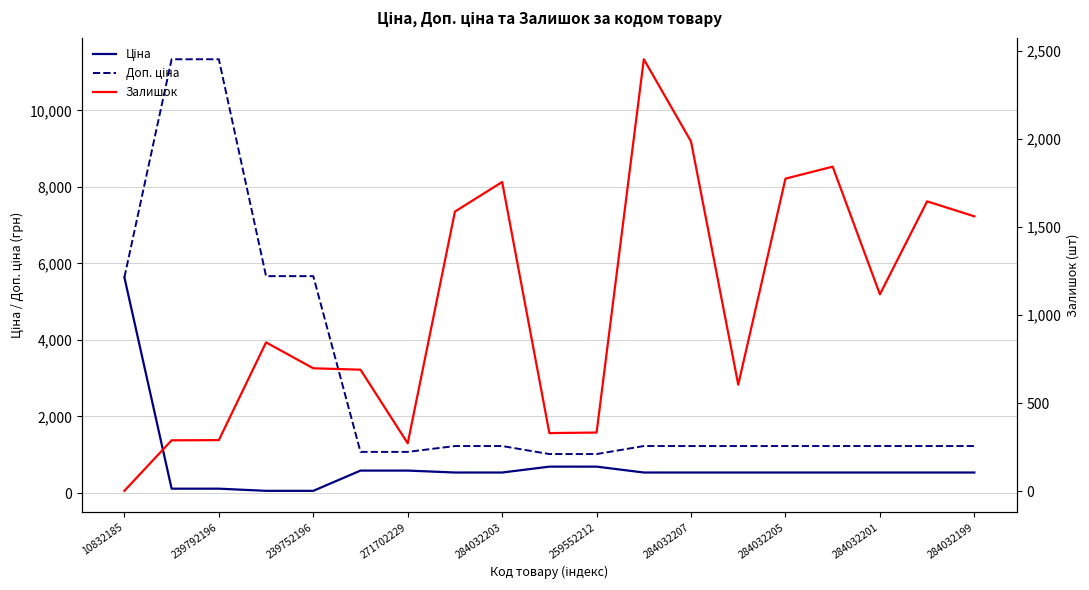

What is the average value of the Доп. ціна series?

2952.3